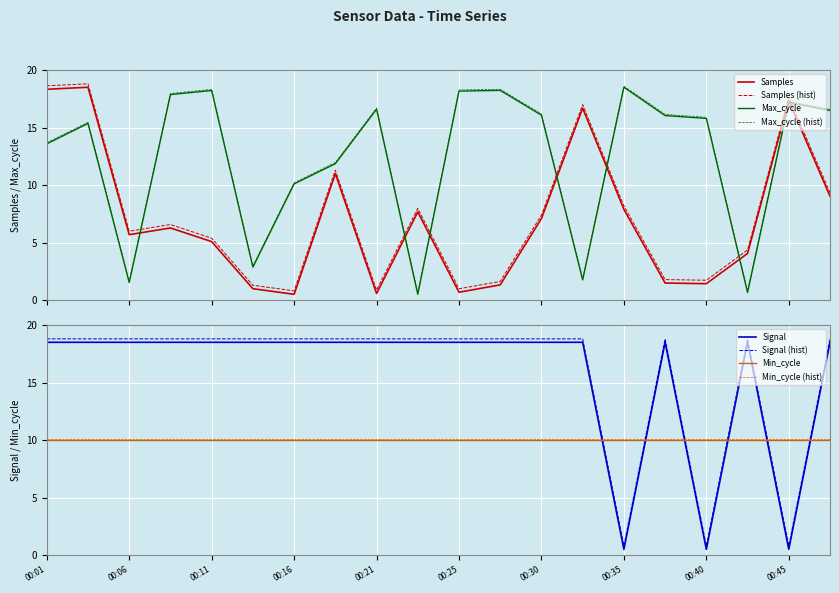

True or false: Max_cycle has a value of 18.2 at 00:28.

True